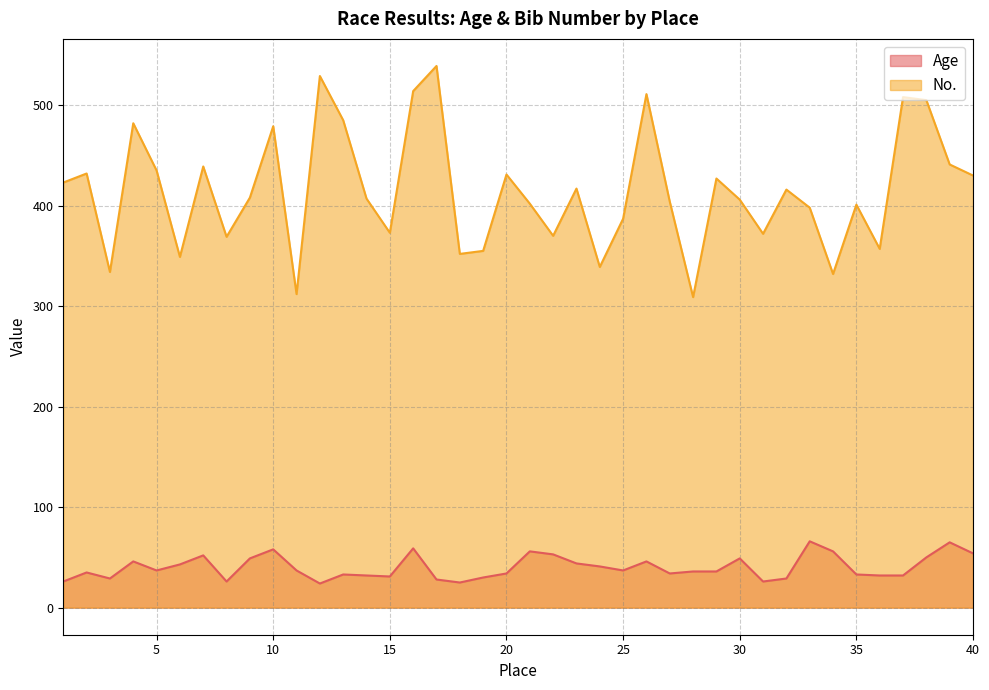

Which category has the highest value in the Age series?

33